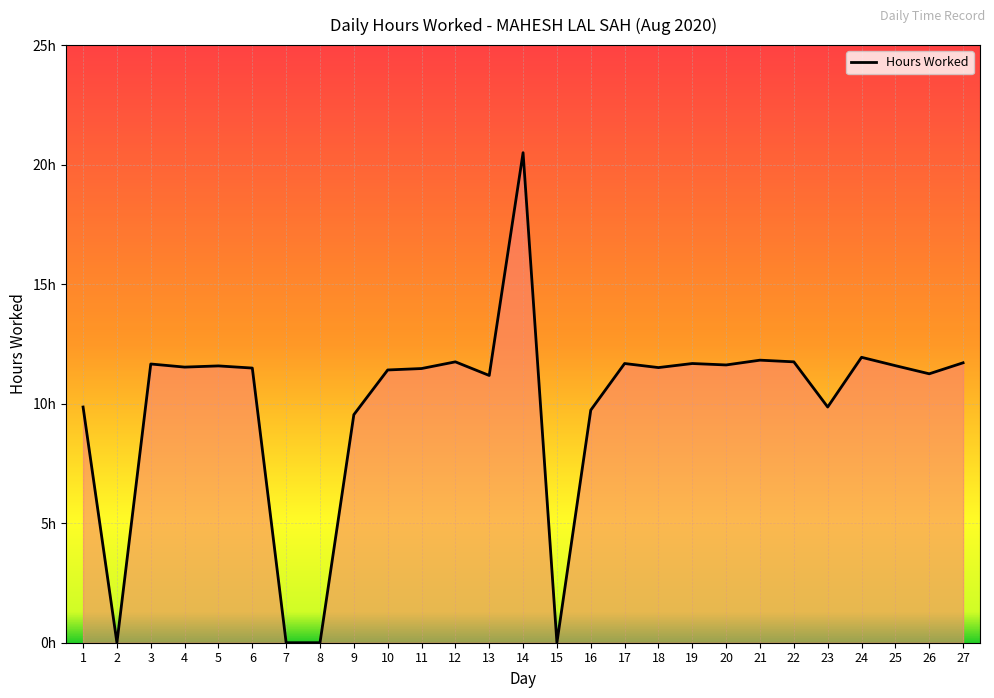

True or false: there are more than 2 points higher than both neighbors.

True